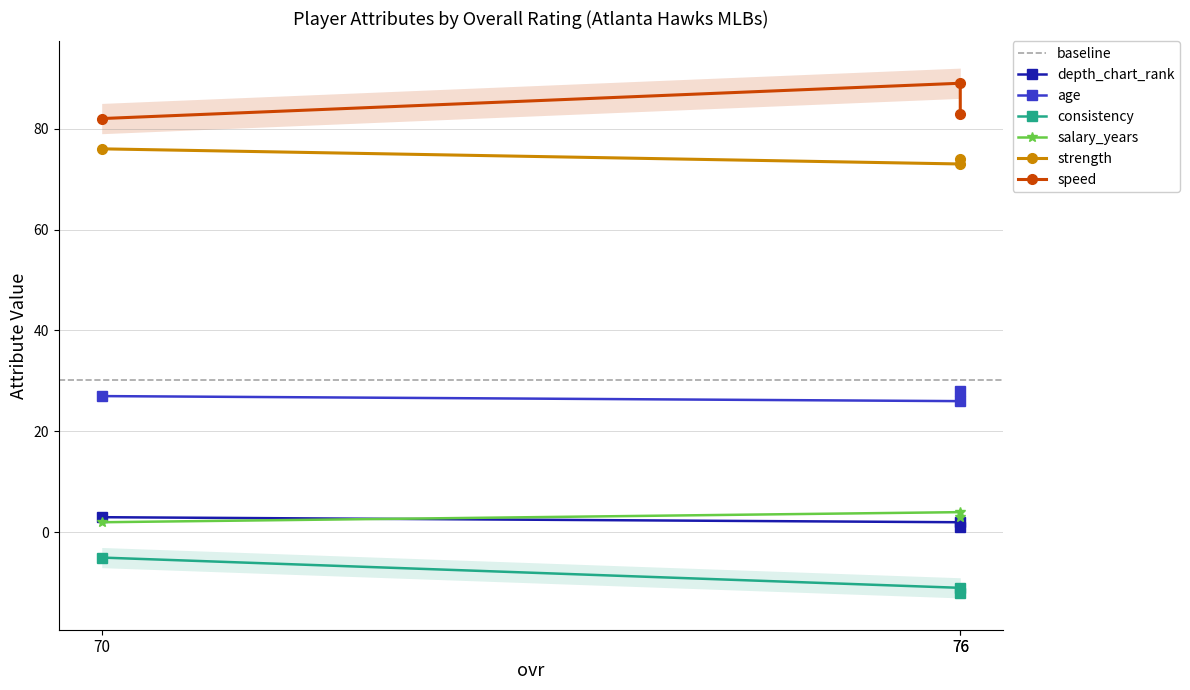

What is the difference between the highest and lowest values at 76?

100